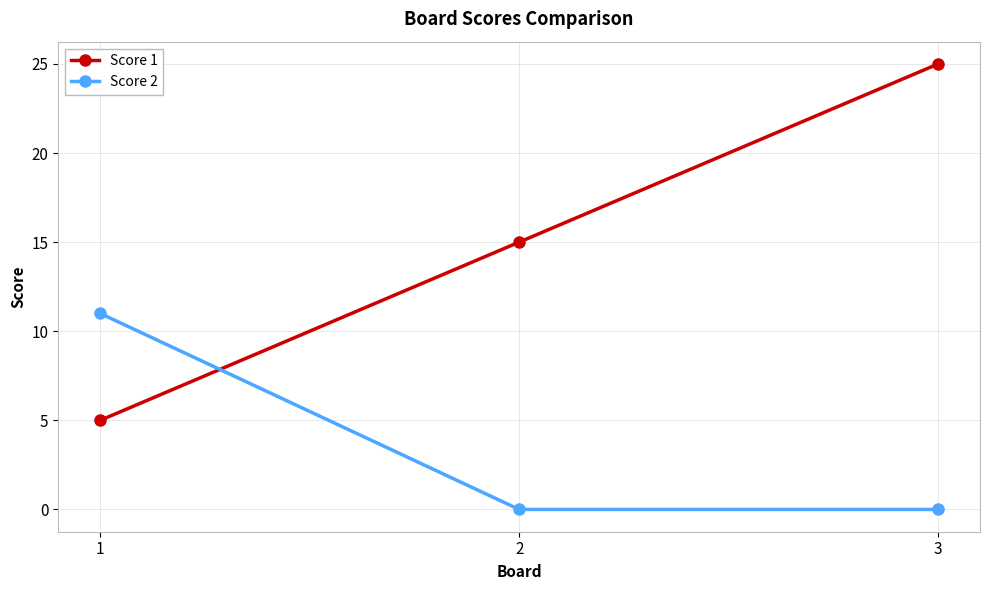

What is the difference between the maximum and minimum values in the Score 1 series?

20